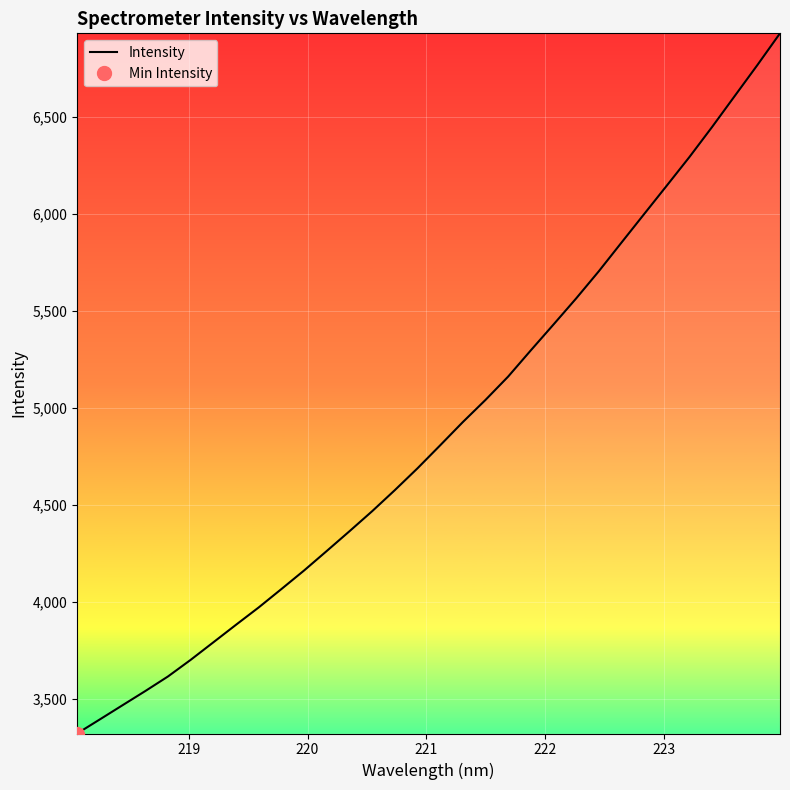

What is the lowest value of the Intensity series?

3322.1